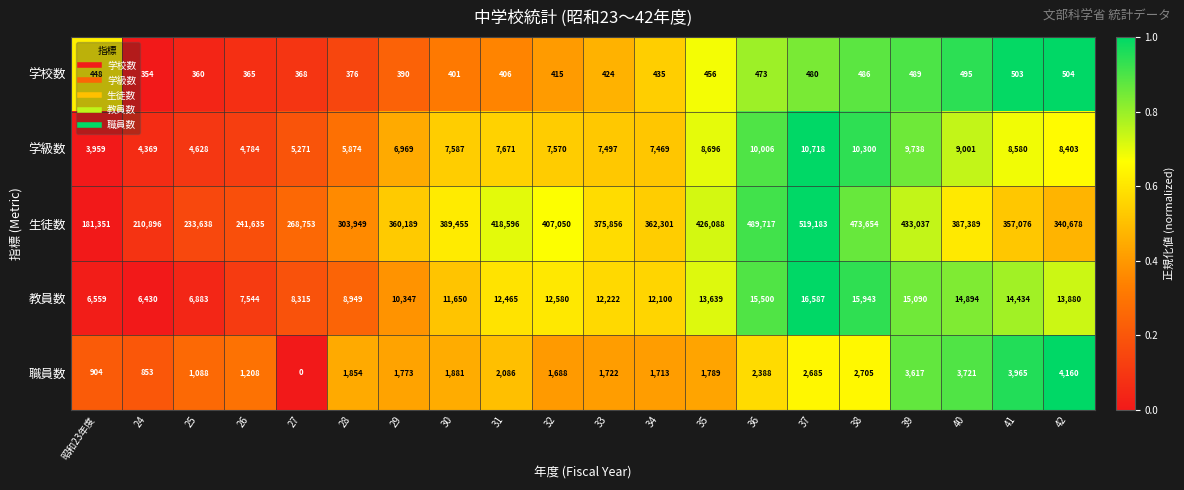

What is the difference between the 生徒数 values at 25 and 38?

240016